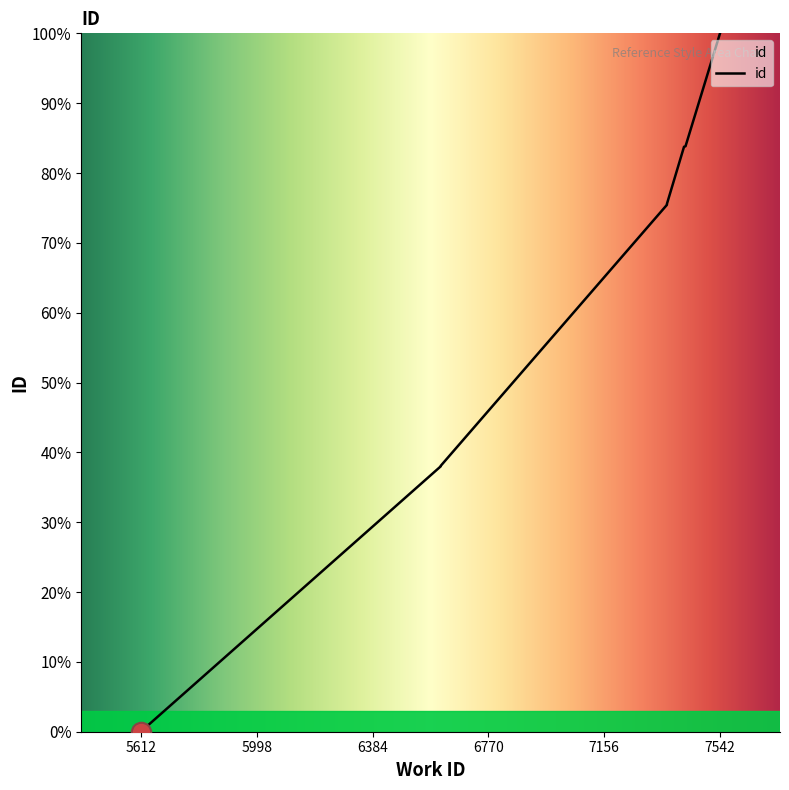

How many lines are shown in the chart?

1